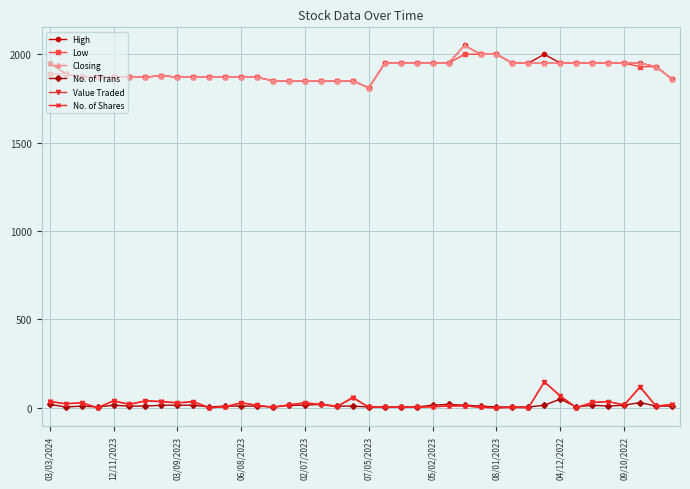

What is the value of the Closing point at the 7th from the left?

1870.0